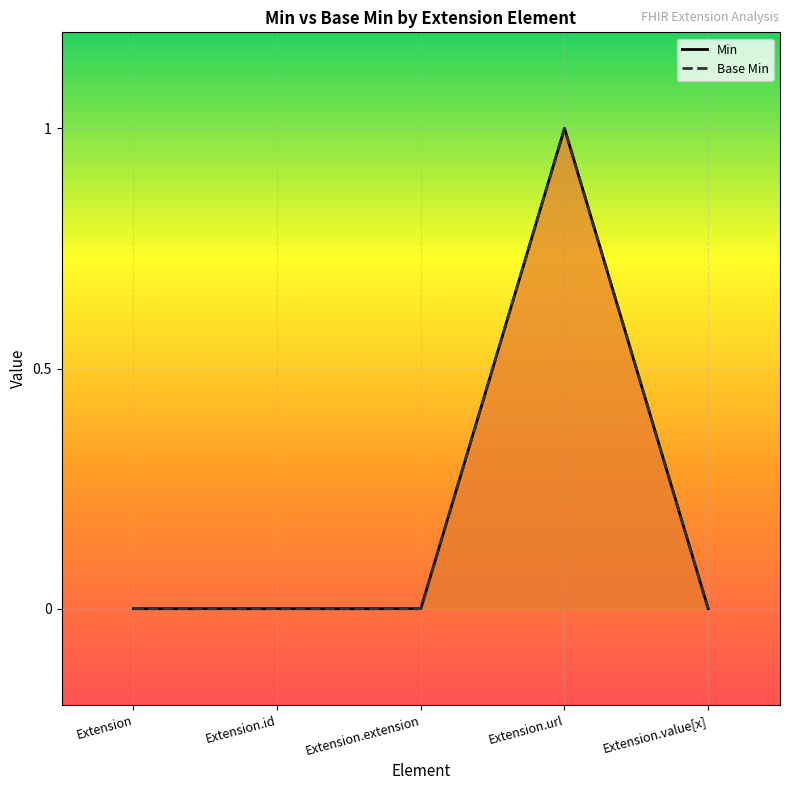

What is the highest value of the Min series?

1